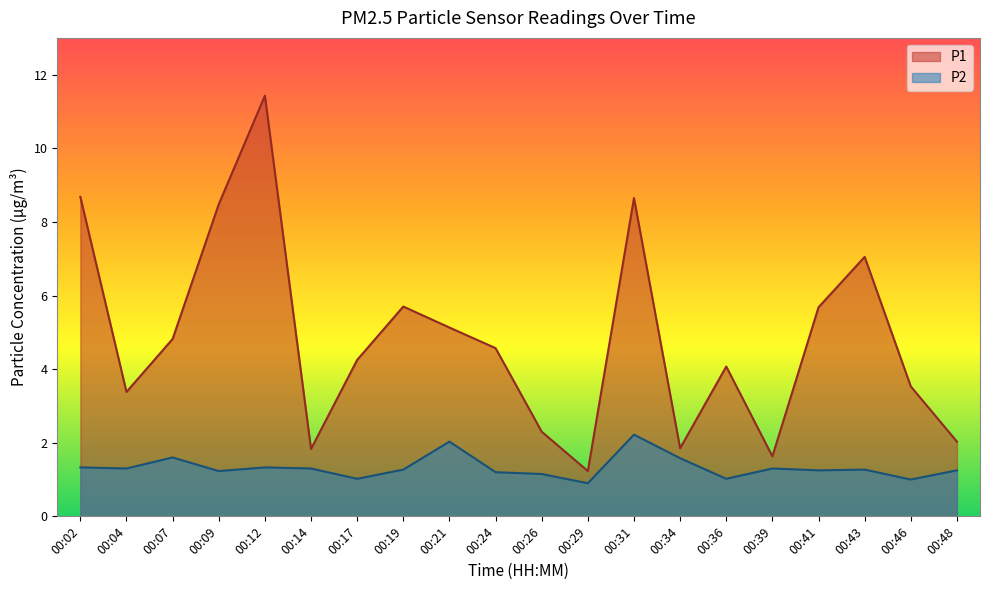

How many data points in P1 are above 4?

12